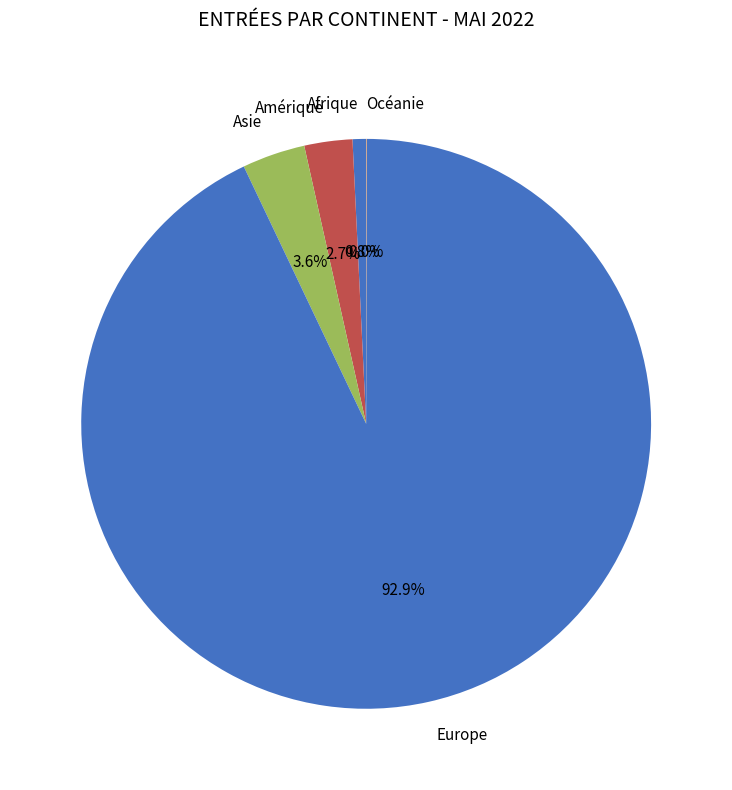

Which has a higher value, Amérique or Asie?

Asie